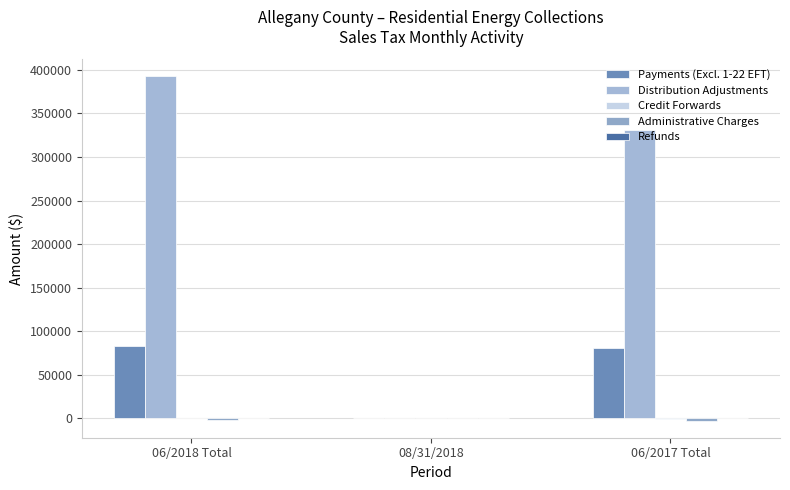

Which category has the highest value in the Credit Forwards series?

08/31/2018